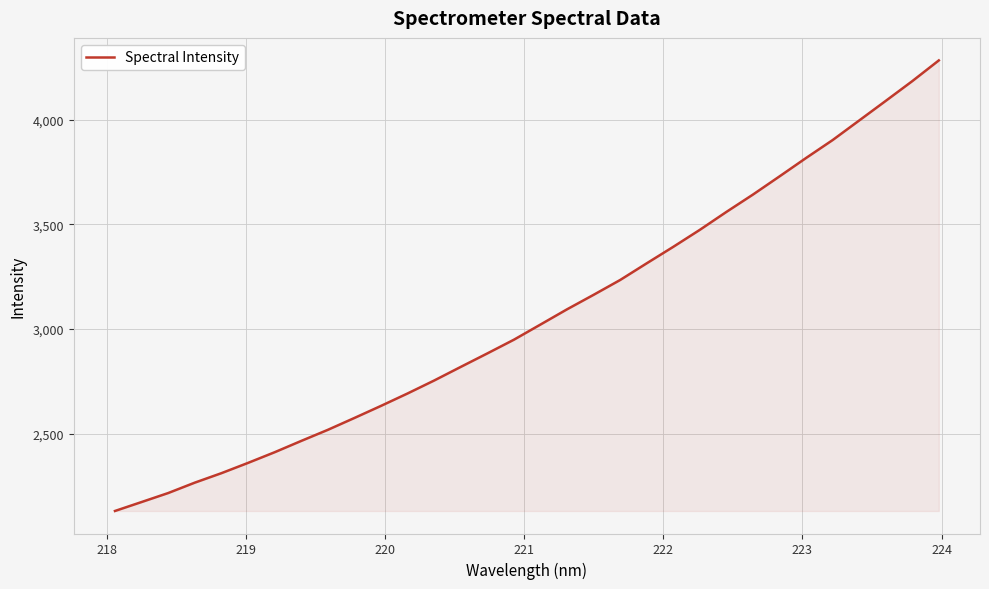

What is the smallest value displayed?

2129.8